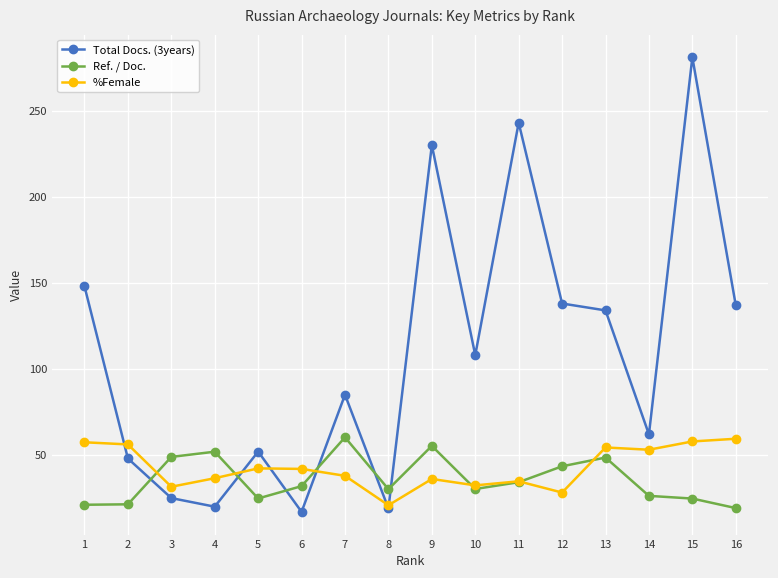

The Total Docs. (3years) series shows 134.0 at 13. True or false?

True